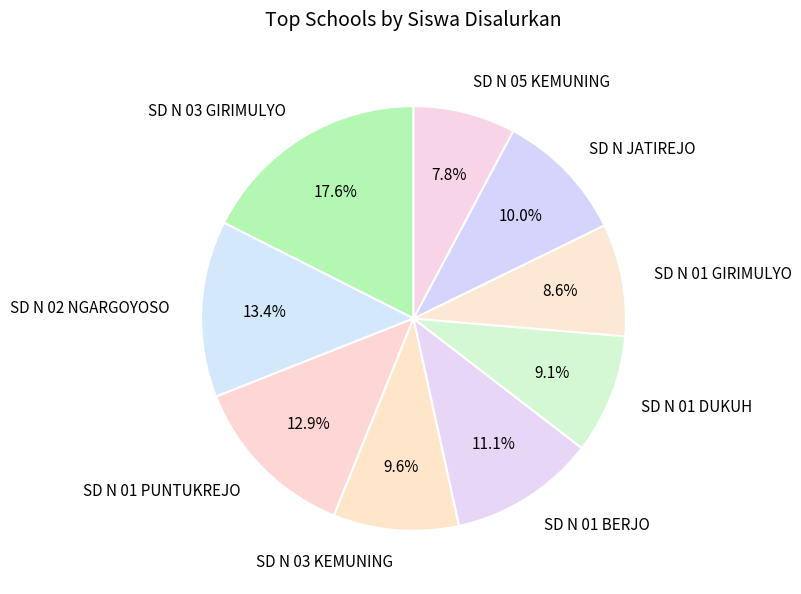

What portion of the pie excludes SD N JATIREJO?

90.0%